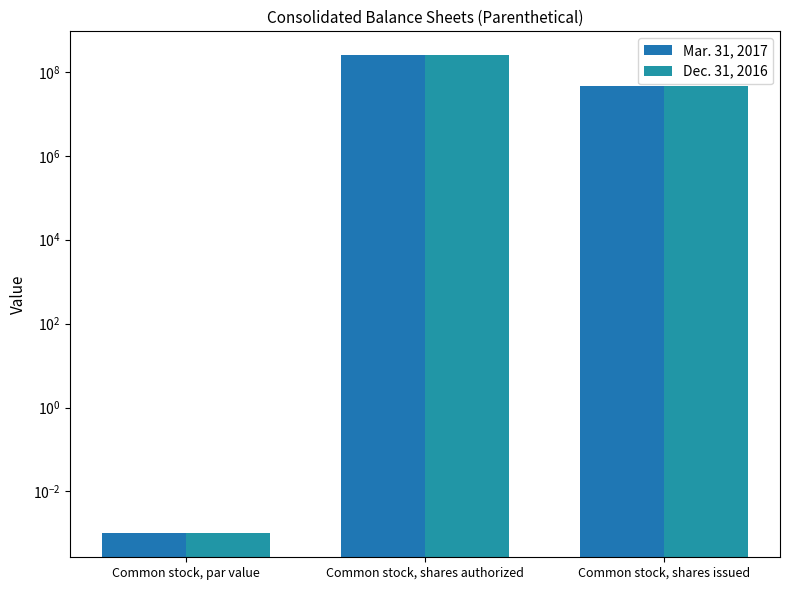

The value of Dec. 31, 2016 at Common stock, par value is 0.0. True or false?

True